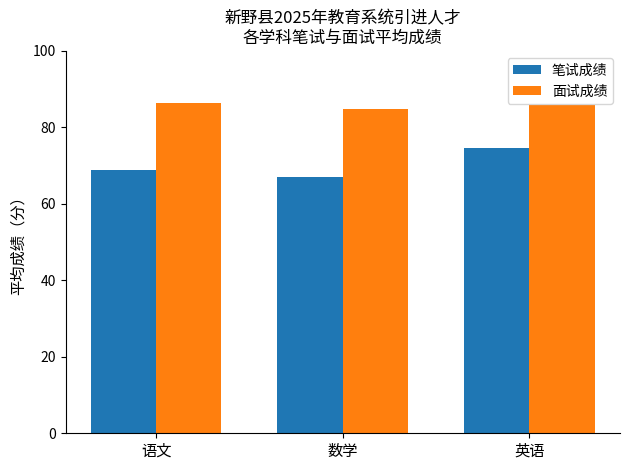

What is the label of the 3rd bar from the left?

英语